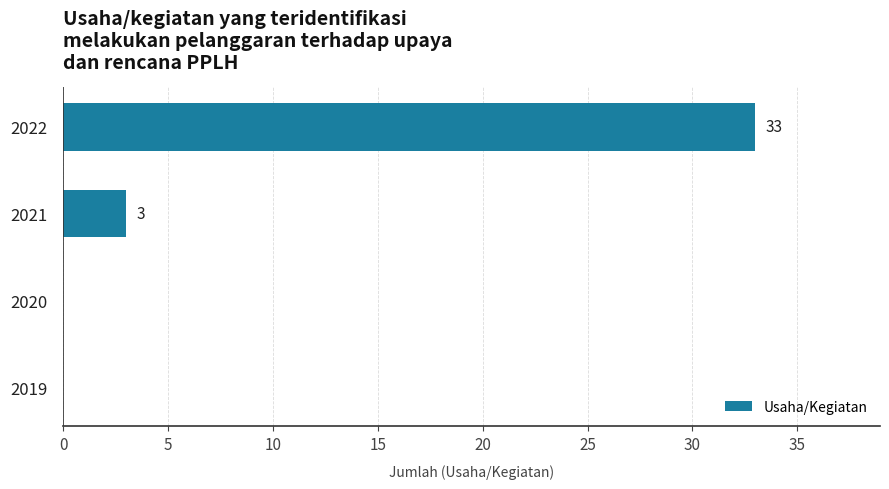

Between 2020 and 2022, which is larger?

2022